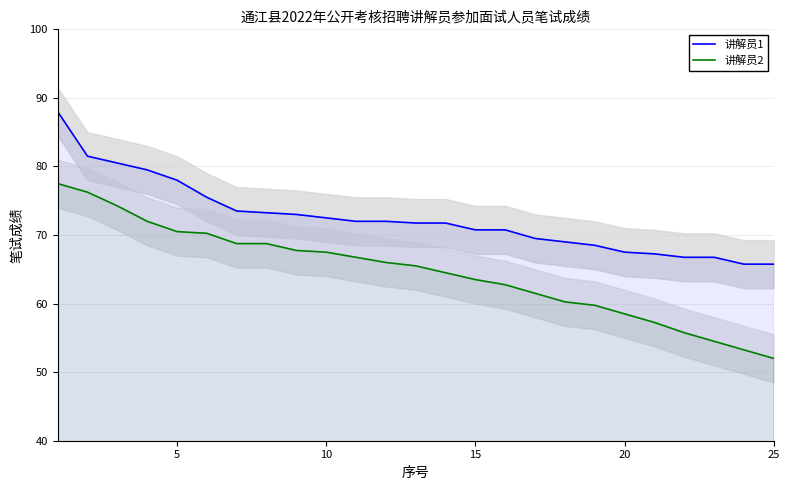

What value does the 讲解员1 series have at 10?

72.5